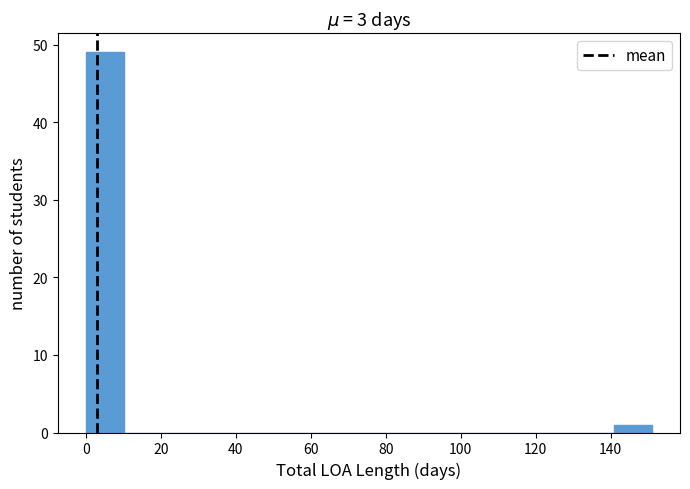

Over which range of the x-axis is the bar tallest?

0 to 10